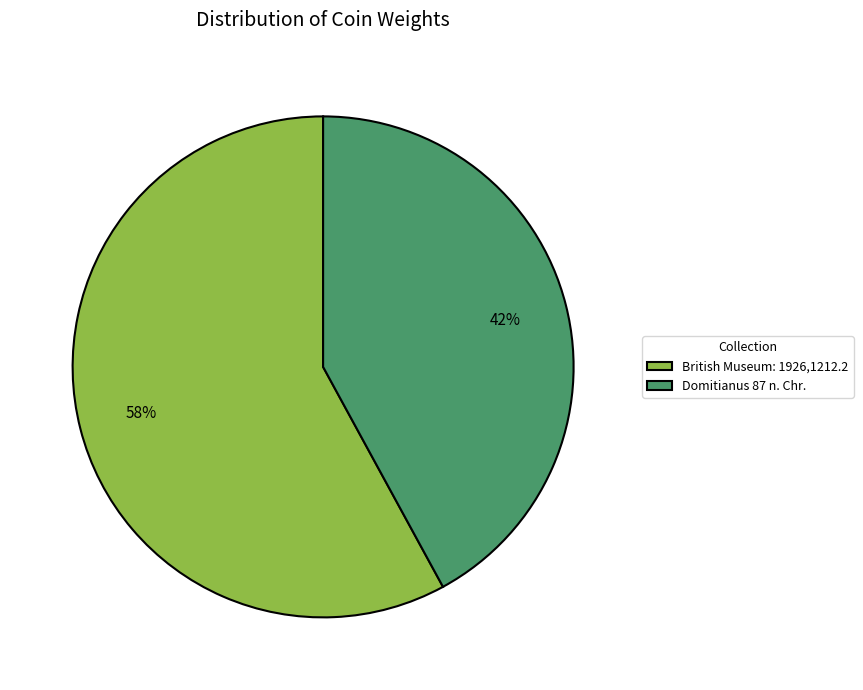

Is the sum of British Museum: 1926,1212.2 and Domitianus 87 n. Chr. greater than half?

Yes